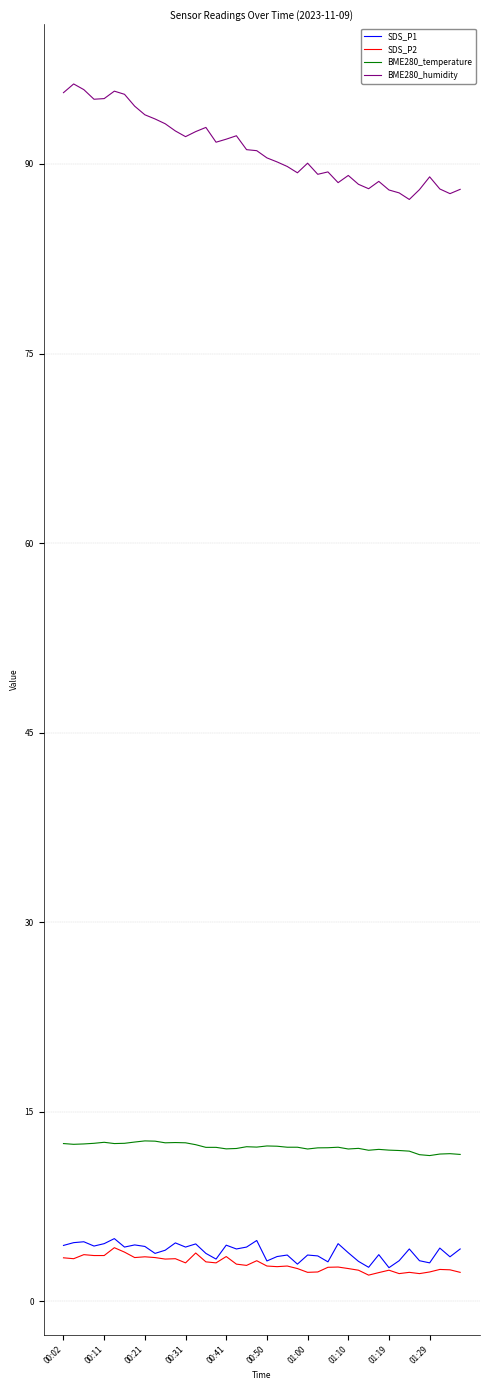

True or false: BME280_humidity and BME280_temperature cross at least once.

False